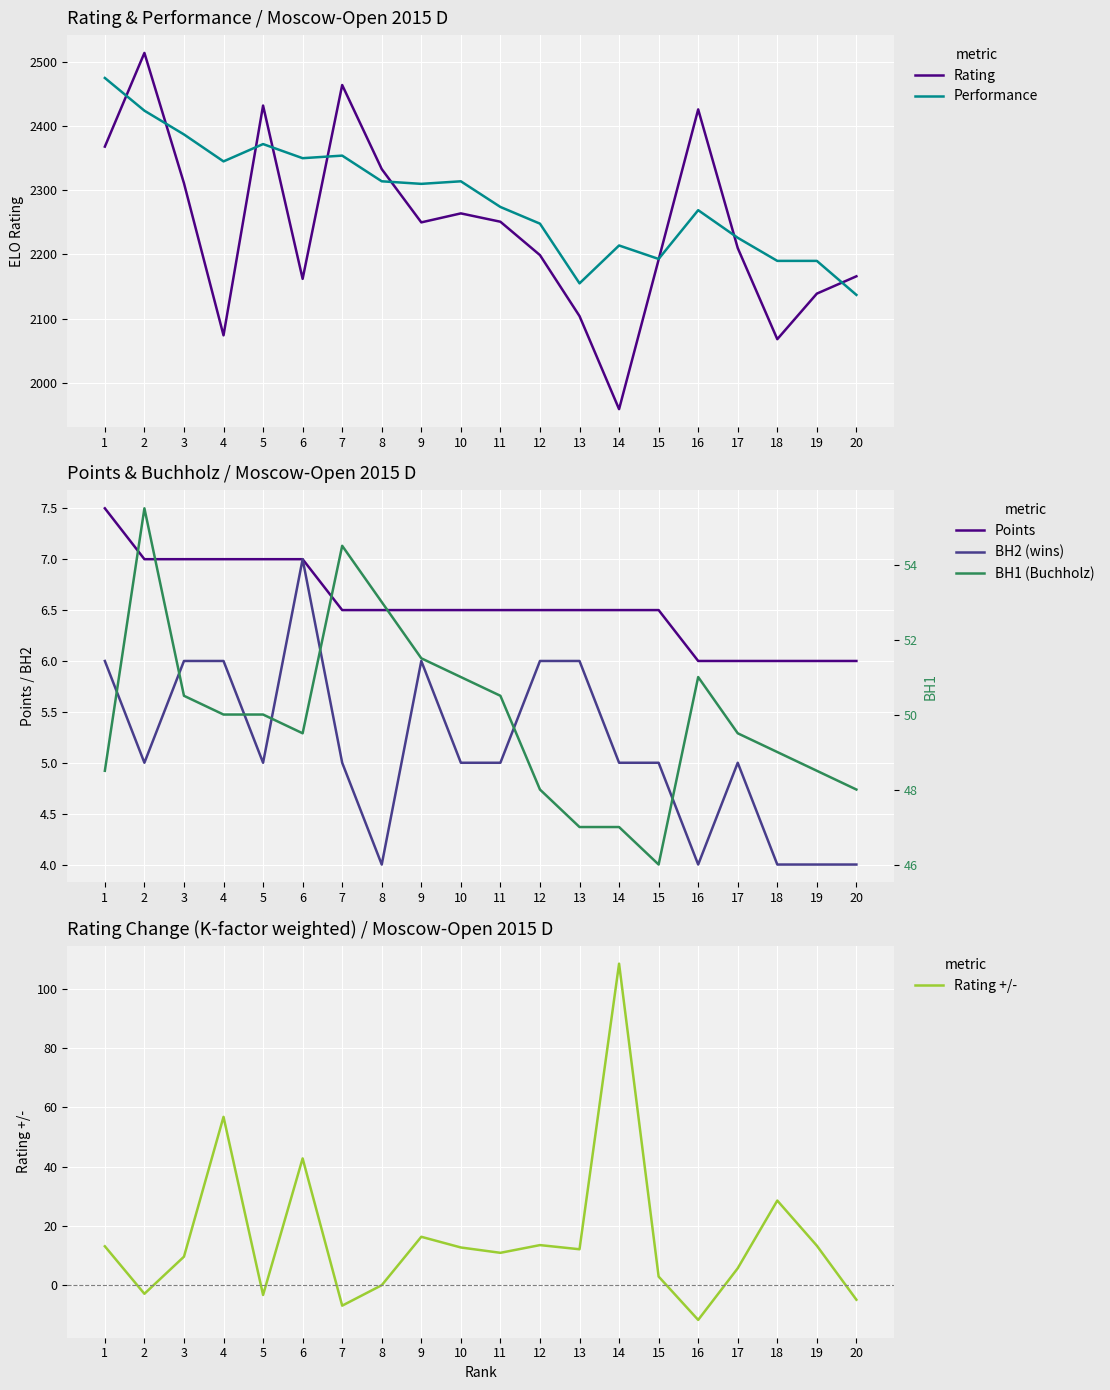

True or false: Rating and BH1 (Buchholz) cross at least once.

False